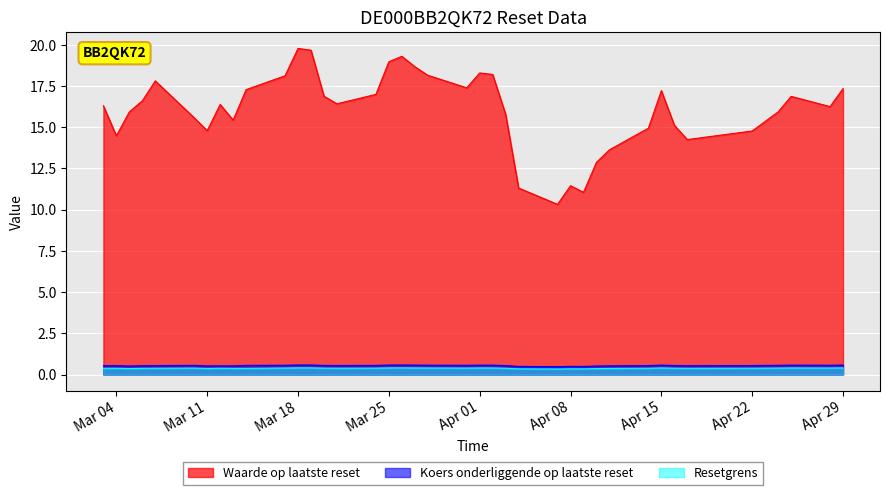

What is the minimum value for Waarde op laatste reset?

10.3